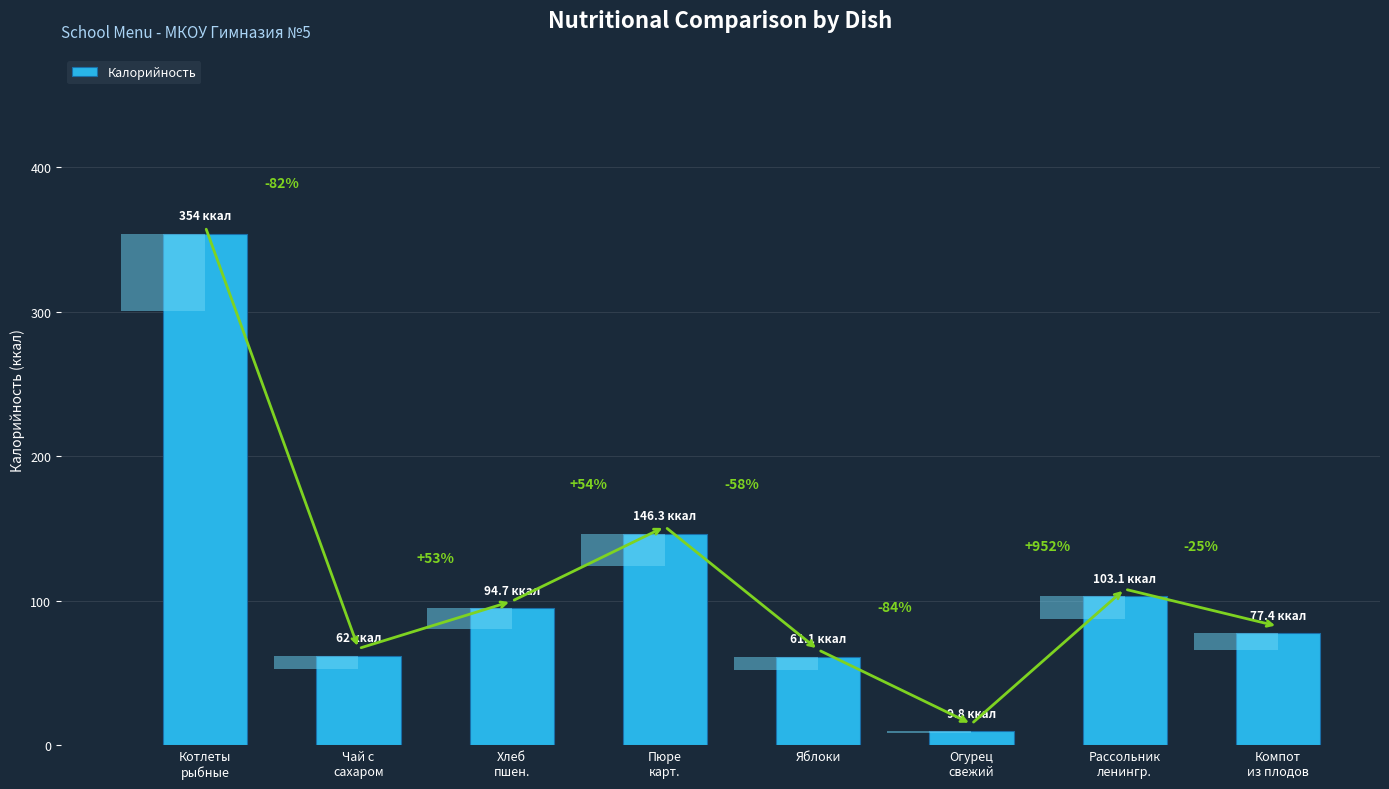

What is the value of the 8th bar from the left?

77.4